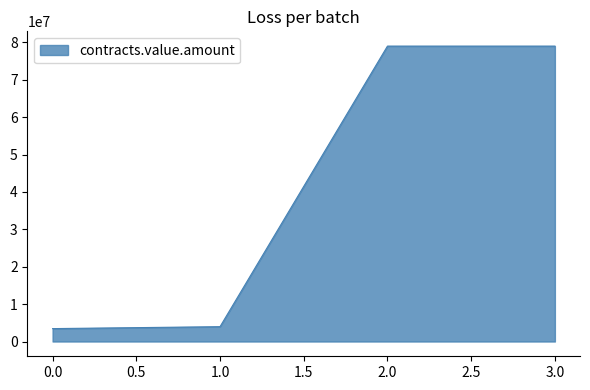

How many series are shown in this chart?

1